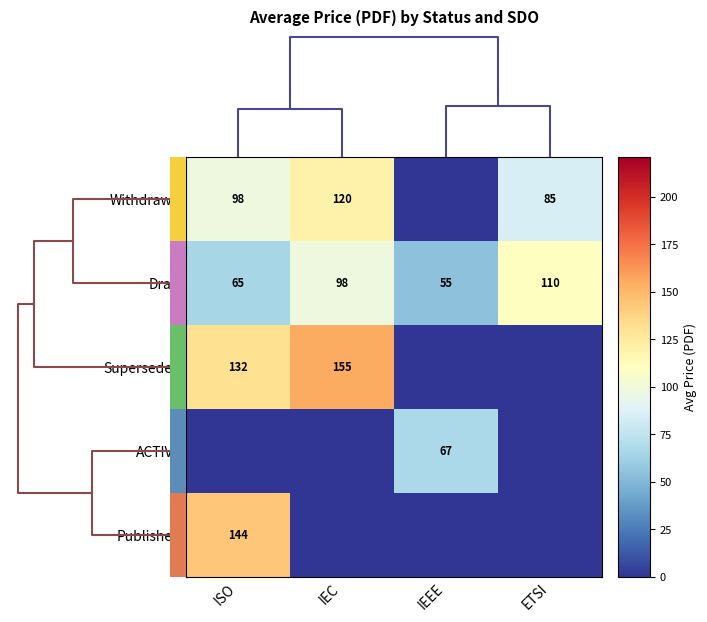

What is the average value of the Draft series?

82